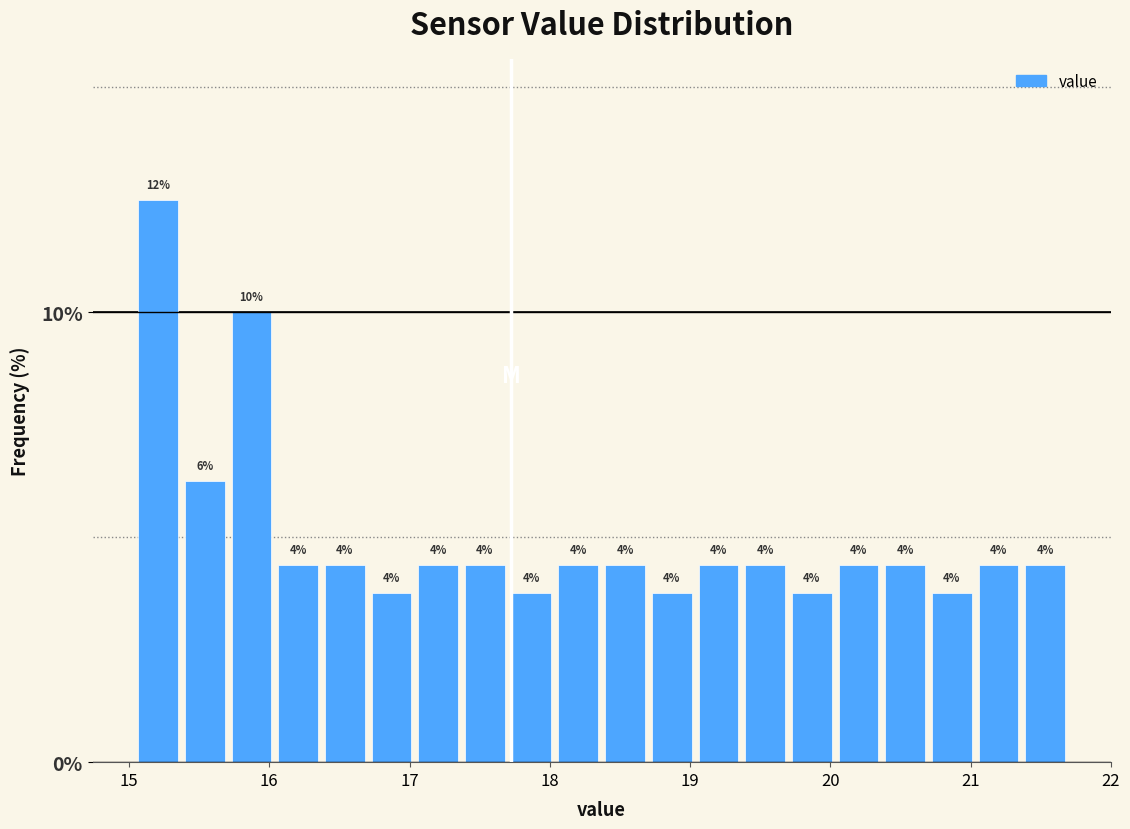

Around what value on the x-axis is the tallest bar? Give the approximate position of its centre, as read against the axis.

15.2